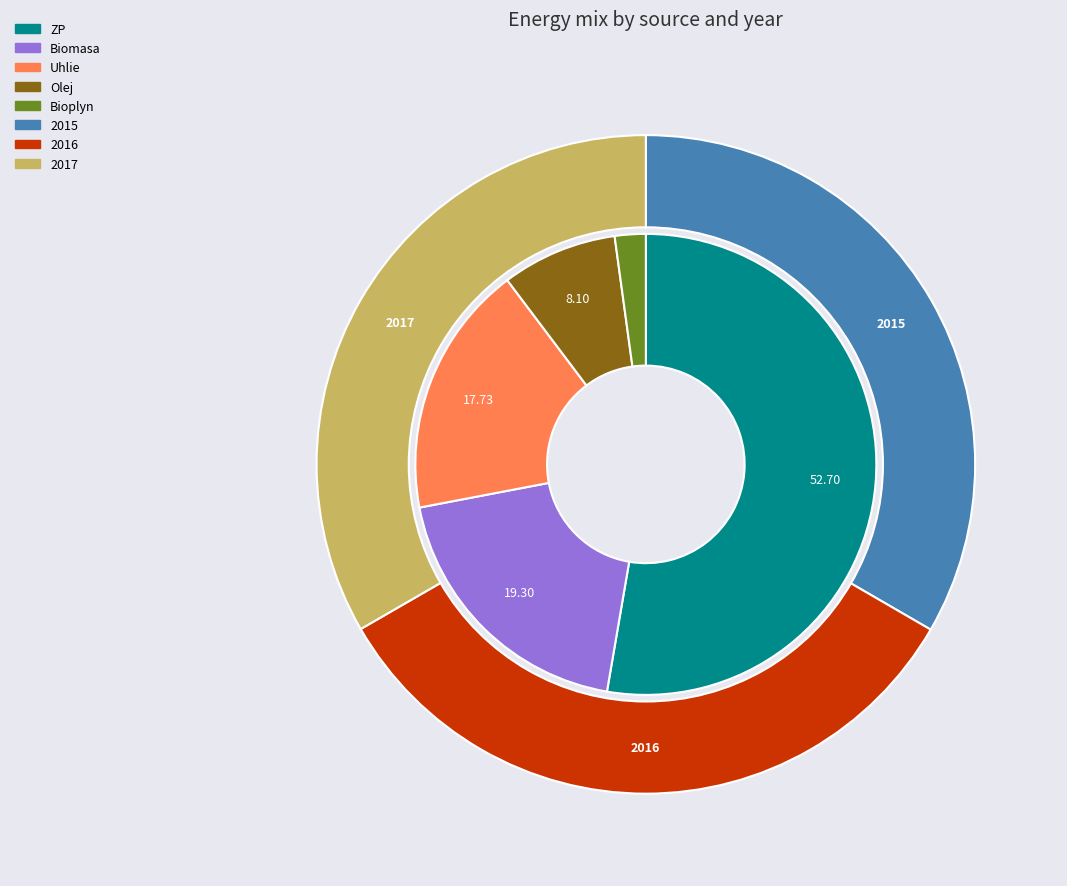

Combined, do 2017 and 2015 account for over 50%?

Yes